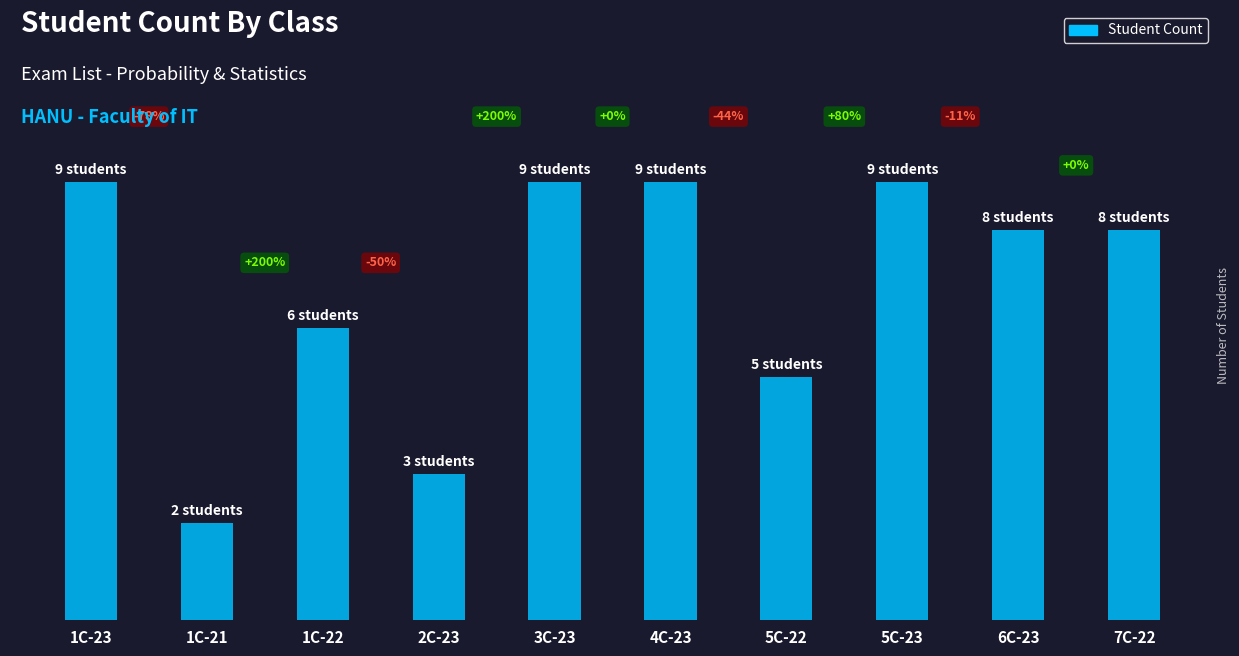

Does the chart contain any negative values?

No